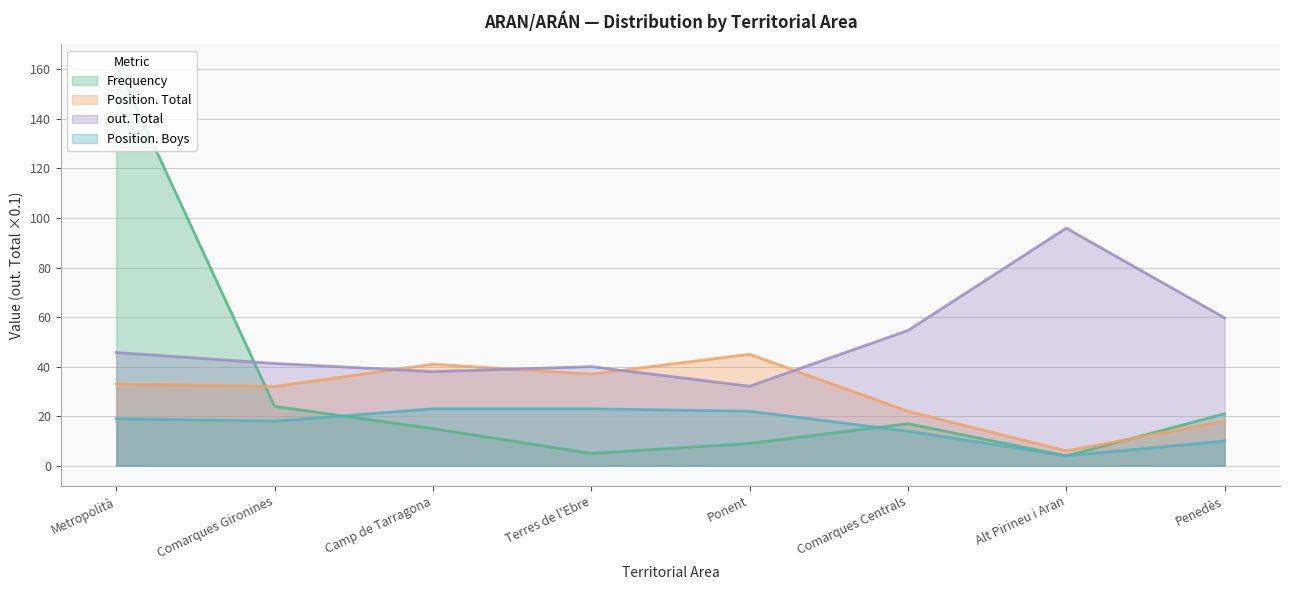

What position from the right is Comarques Gironines?

7